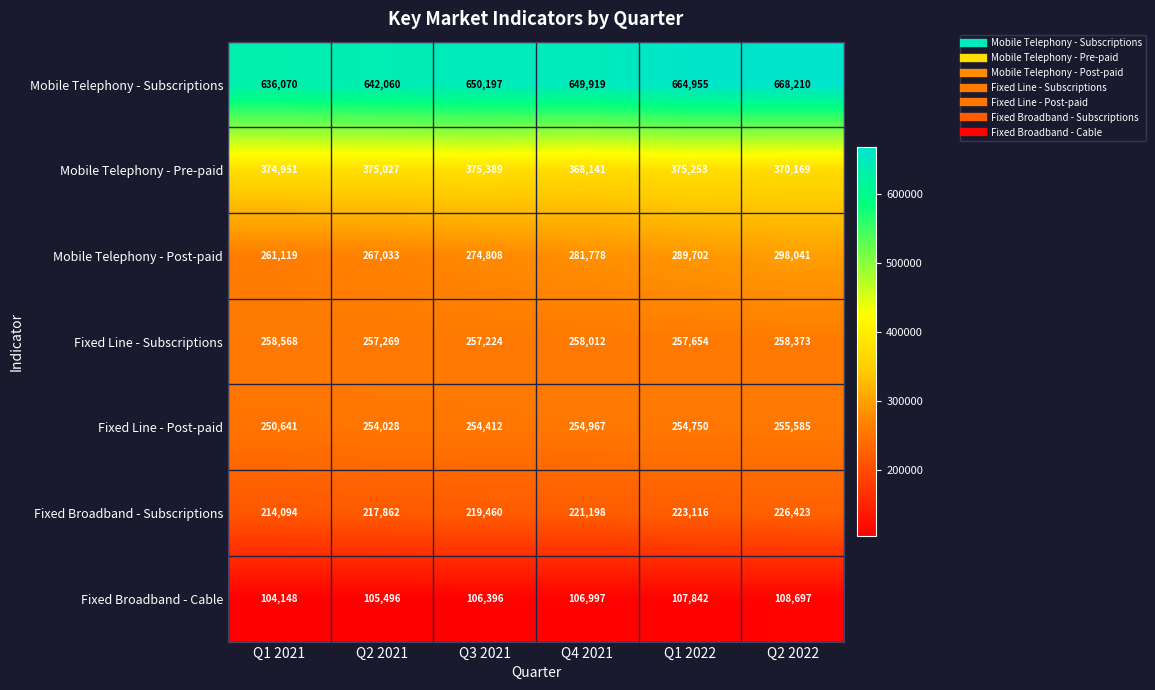

At how many categories does at least one series exceed 347639?

6